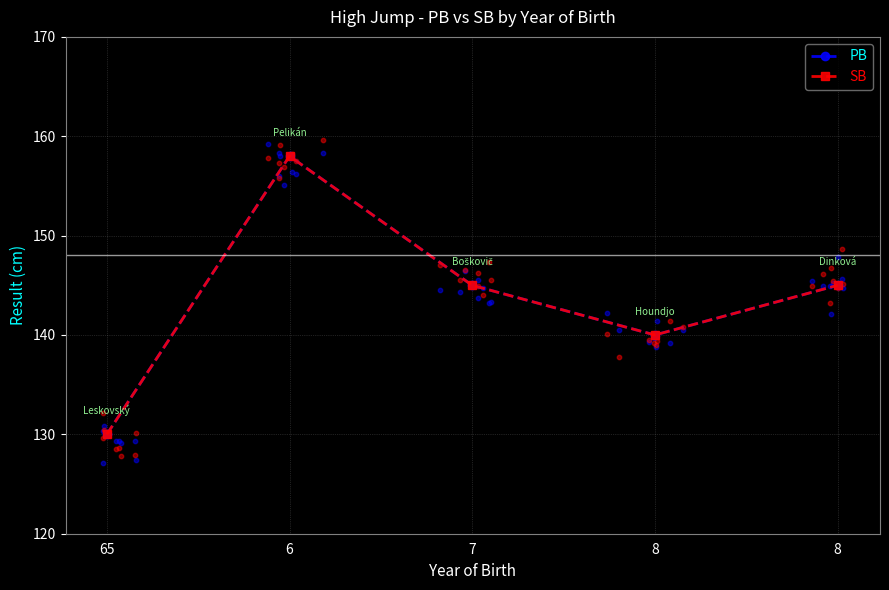

Which series has the widest spread of Y values?

PB